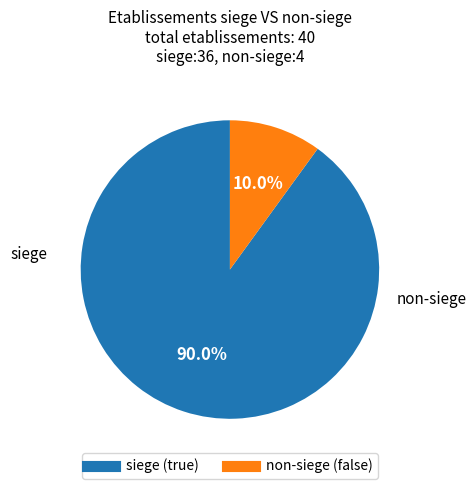

Does any single category account for the majority?

Yes